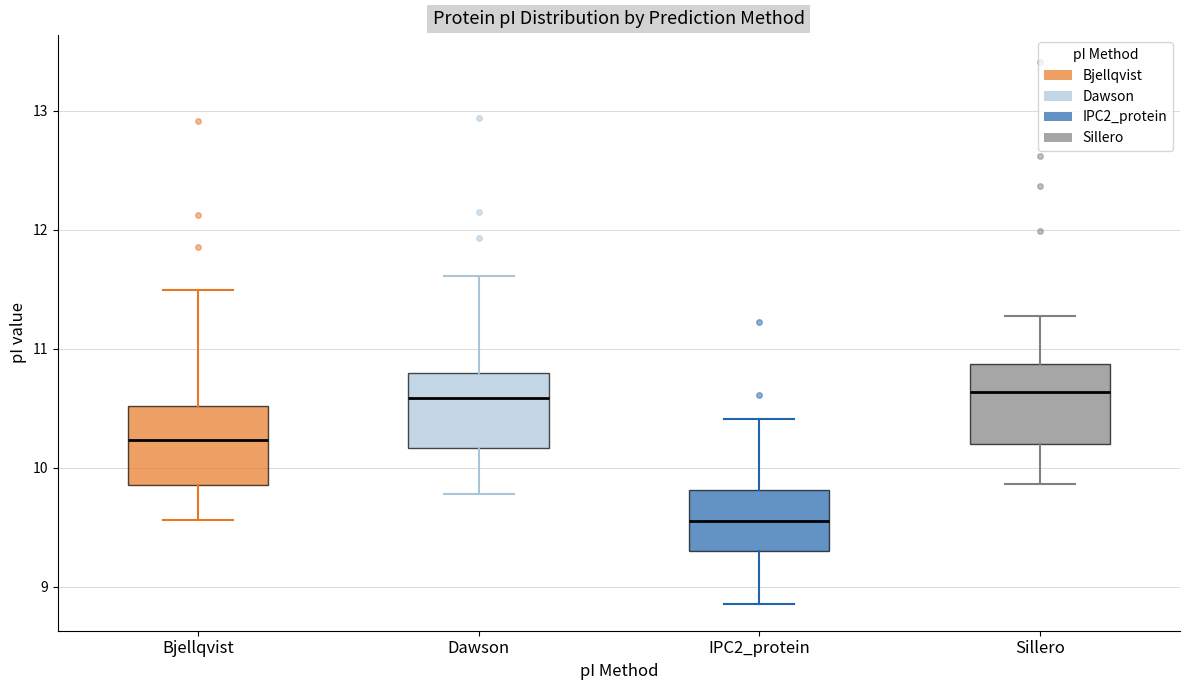

Reading left to right, read every box against the y-axis: the position of its median line, the range the box covers, and the ends of its whiskers. The values are not printed on the chart, so give them approximately, as read against the axis.

Bjellqvist: median 10.2, box 9.9 to 10.5, whiskers 9.6 to 11.5
Dawson: median 10.6, box 10.2 to 10.8, whiskers 9.8 to 11.6
IPC2_protein: median 9.6, box 9.3 to 9.8, whiskers 8.9 to 10.4
Sillero: median 10.6, box 10.2 to 10.9, whiskers 9.9 to 11.3